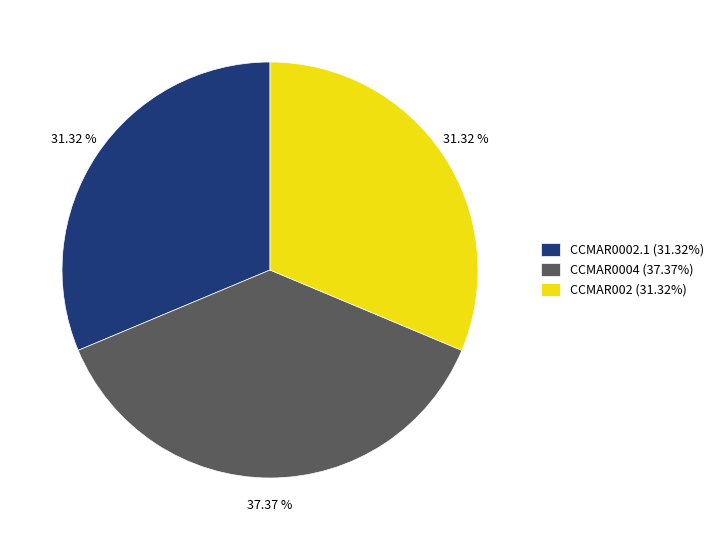

Count the number of slices in the pie.

3